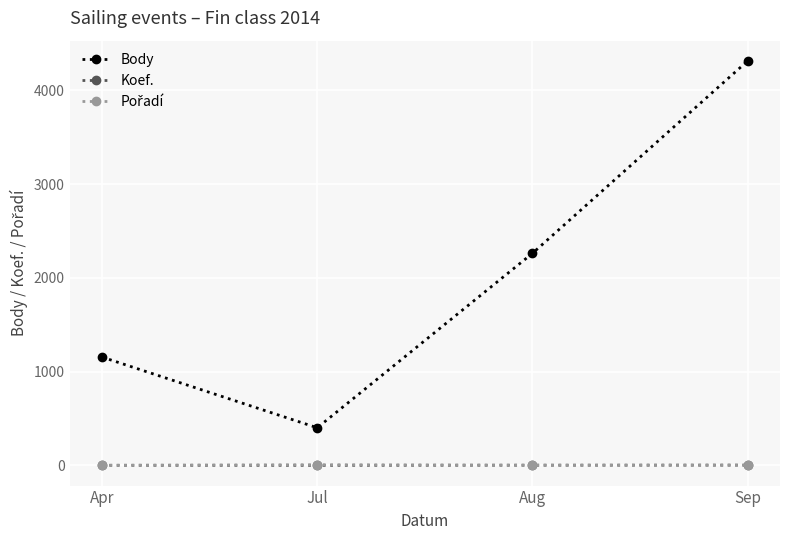

Which category has the lowest value in the Body series?

Jul